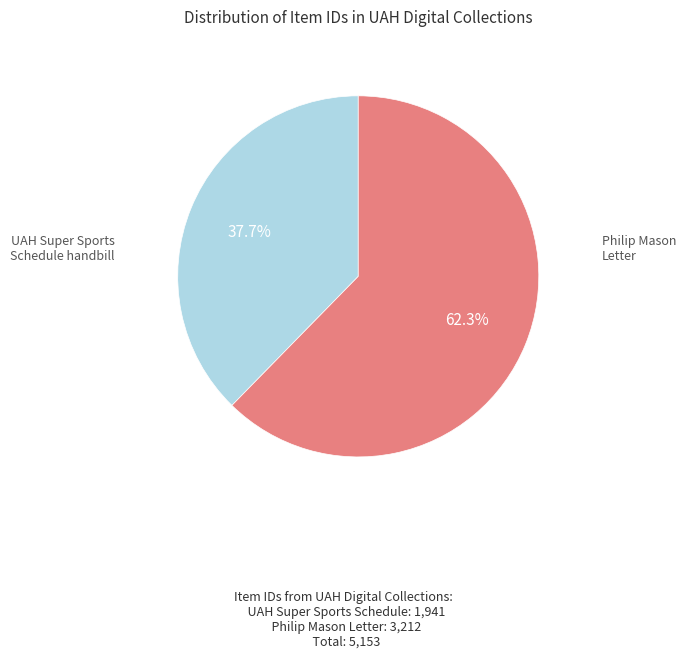

Is there any slice that represents more than half of the pie?

Yes